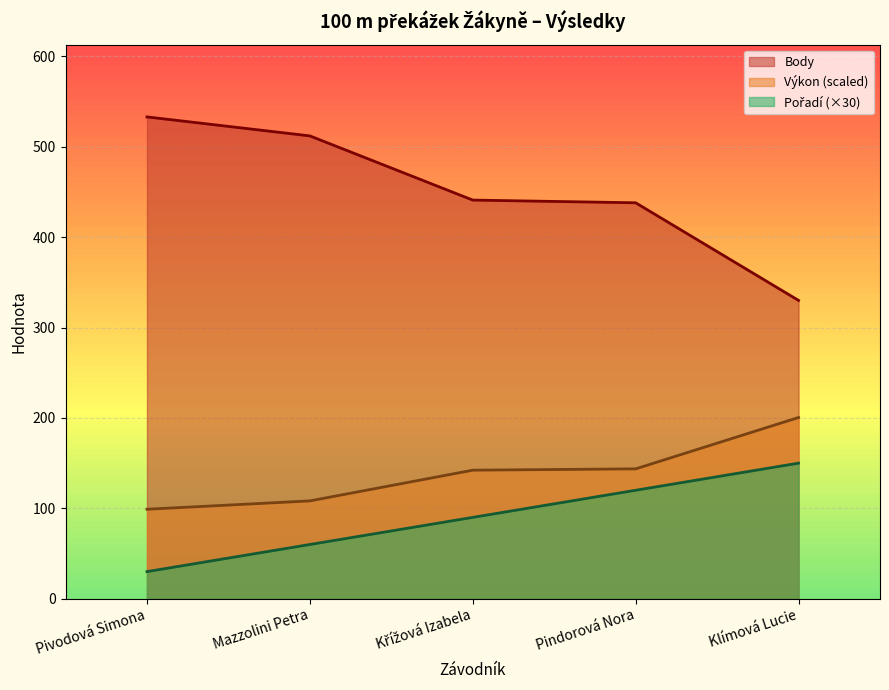

What is the value of the Výkon point at the 4th from the left?

143.7